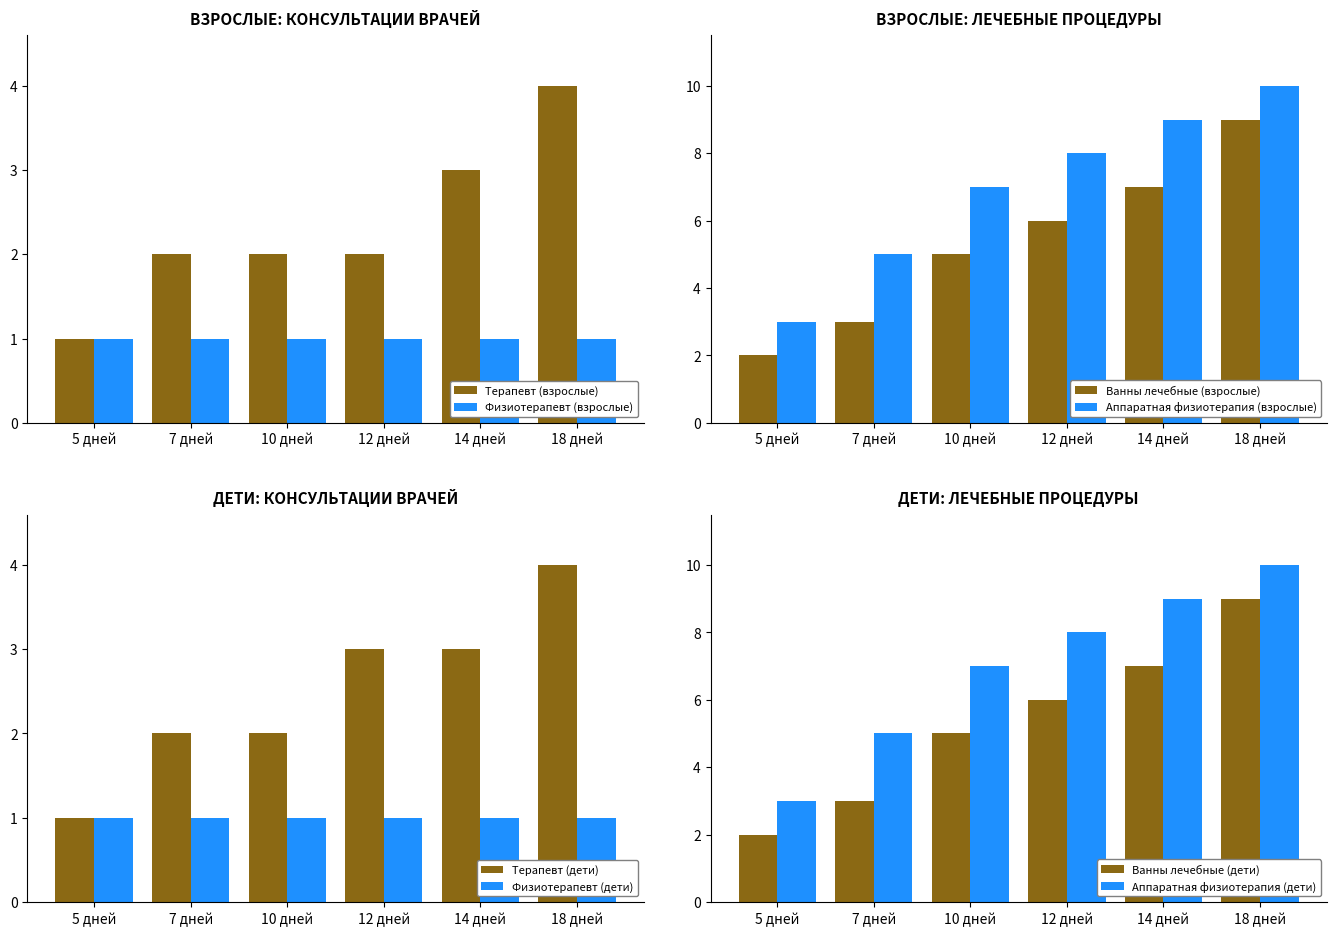

Where does the Аппаратная физиотерапия (взрослые) series first go above 8?

14 дней